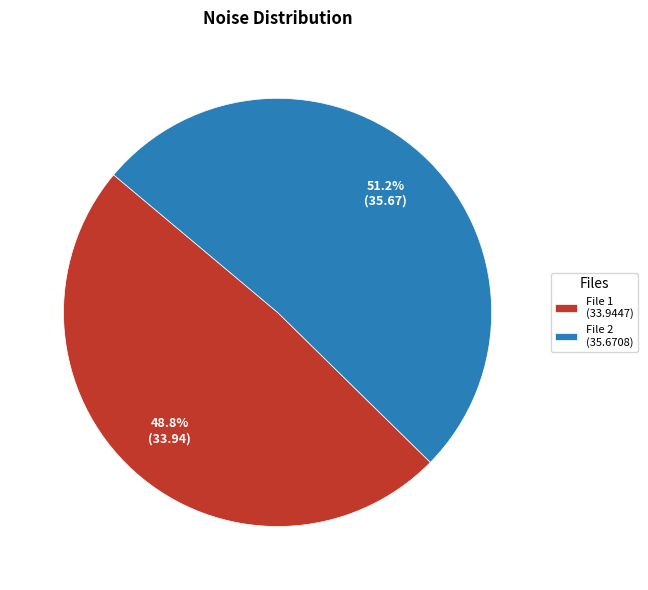

How many slices are in this pie chart?

2